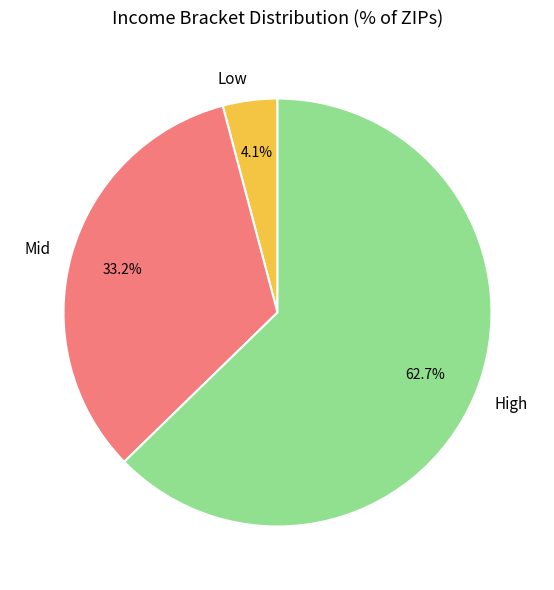

Which category accounts for the majority?

High